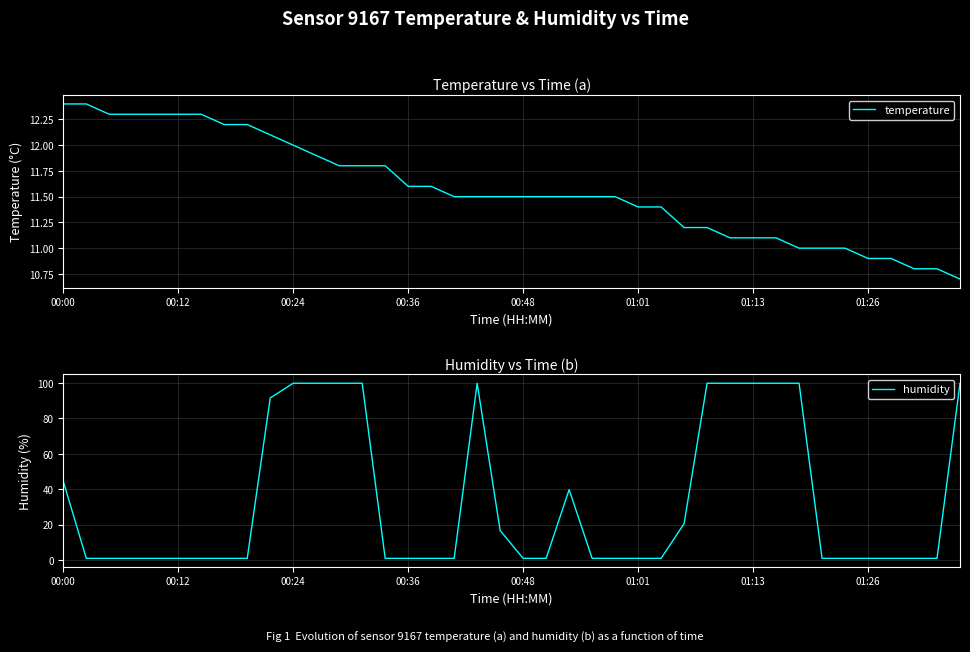

What is the difference between the maximum and minimum values in the temperature series?

1.7